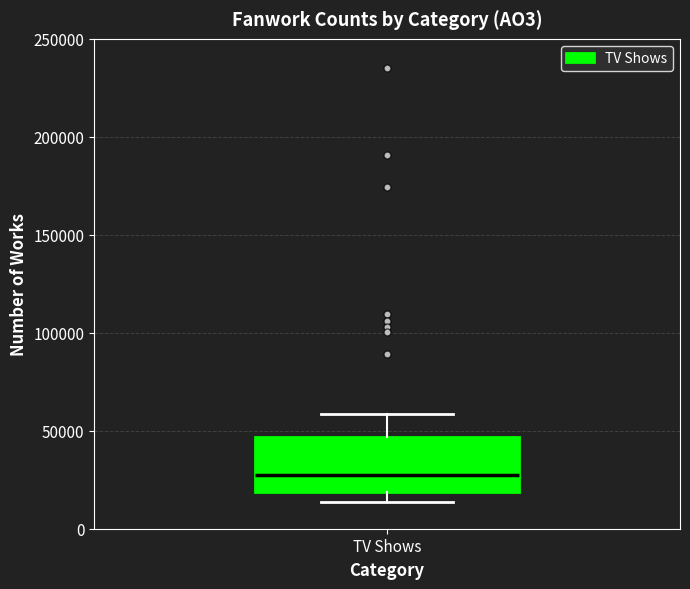

Transcribe this box plot: give where the median line is, the range the box spans, and where the two whiskers end, as read against the y-axis. The values are not printed on the chart, so give them approximately, as read against the axis.

median 25000, box 20000 to 45000, whiskers 15000 to 60000